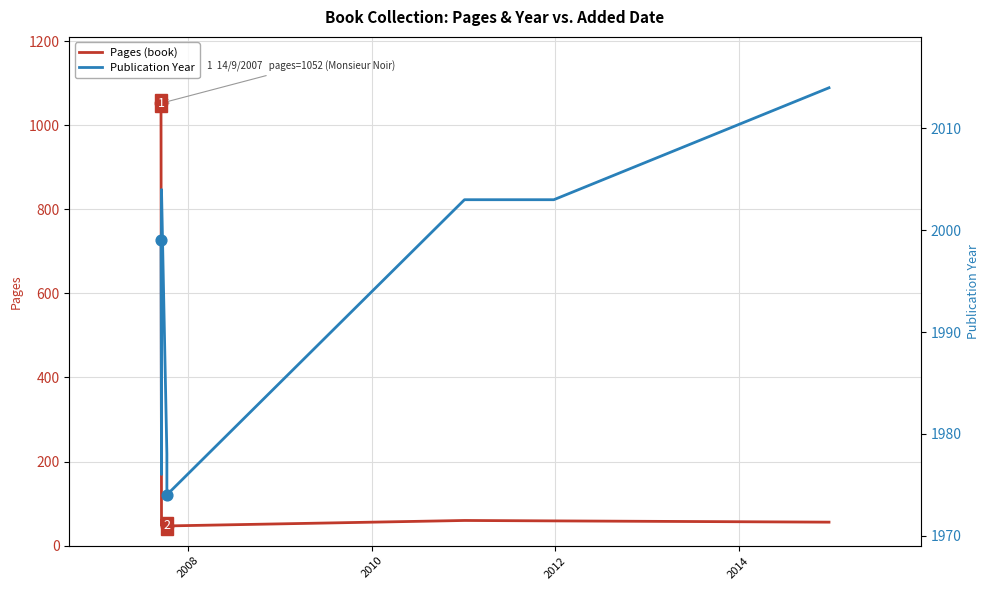

Which series reaches the minimum Y coordinate?

Pages (book)